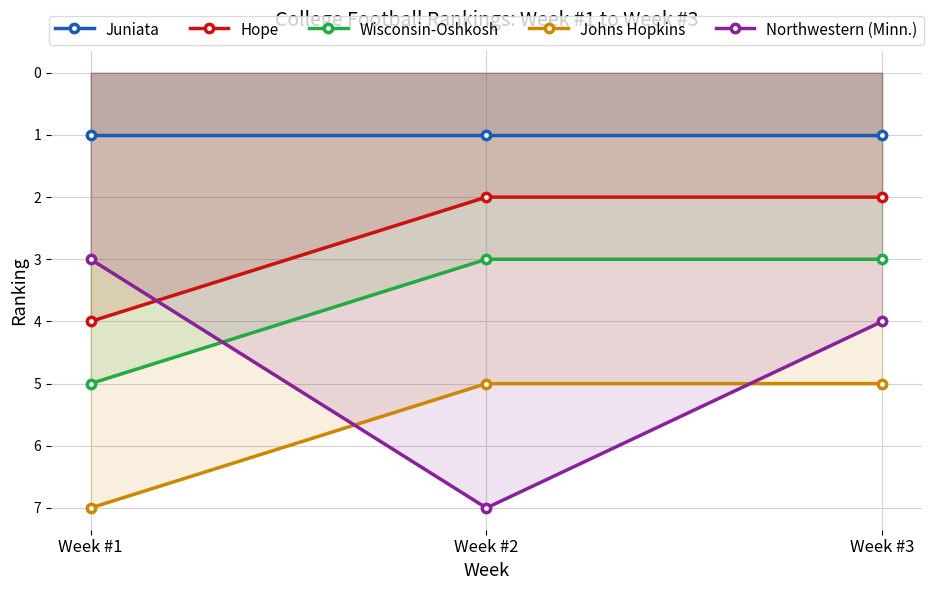

True or false: Juniata has a value of 1 at Week #2.

False